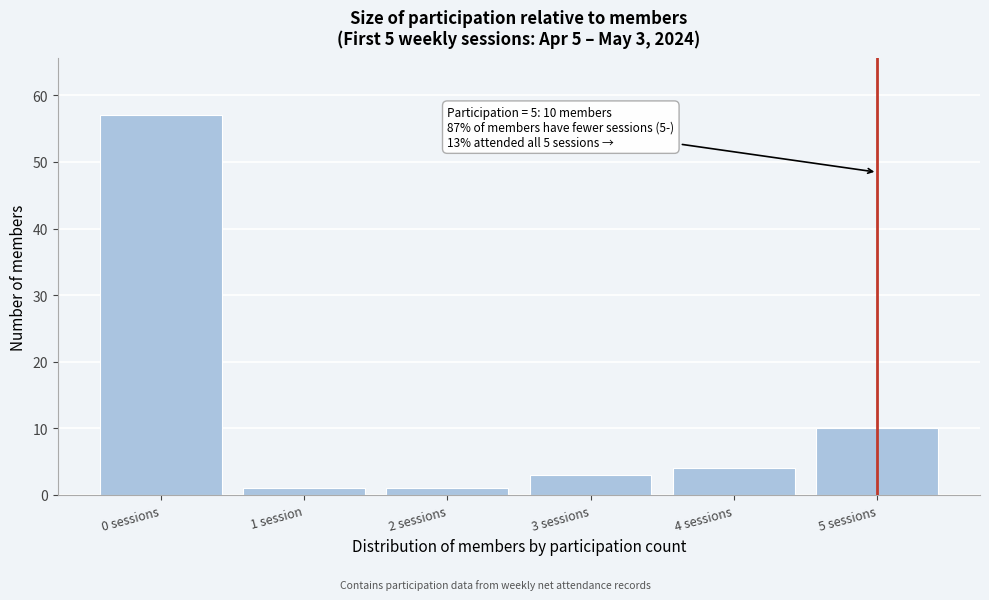

Reading left to right, extract all data points from this chart.

0 sessions=57	1 session=1	2 sessions=1	3 sessions=3	4 sessions=4	5 sessions=10